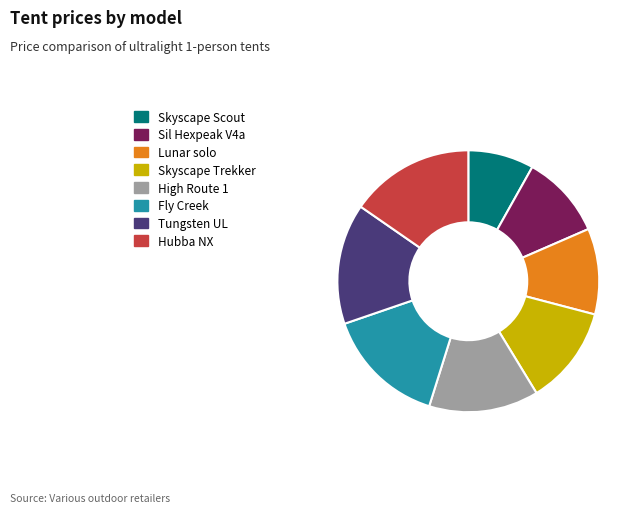

Which category has the smallest portion of the pie?

Skyscape Scout